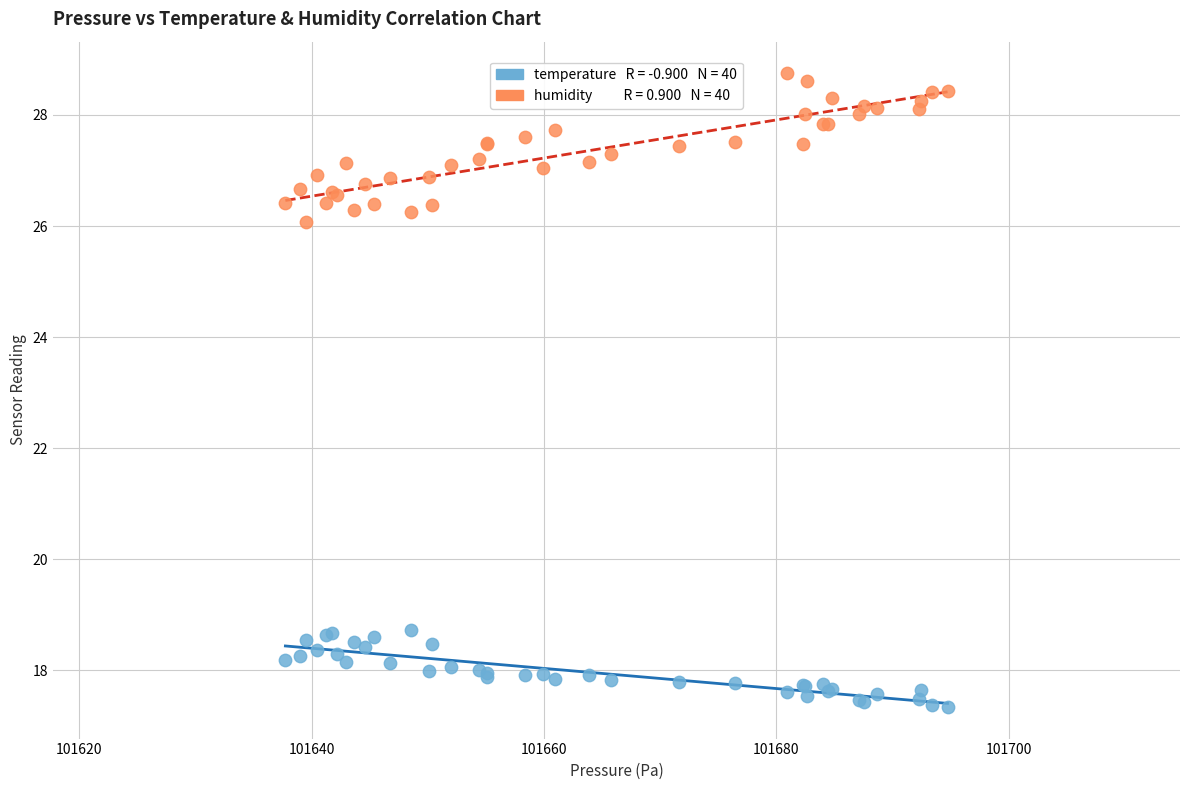

Across all series, what Y value is closest to 23?

26.1